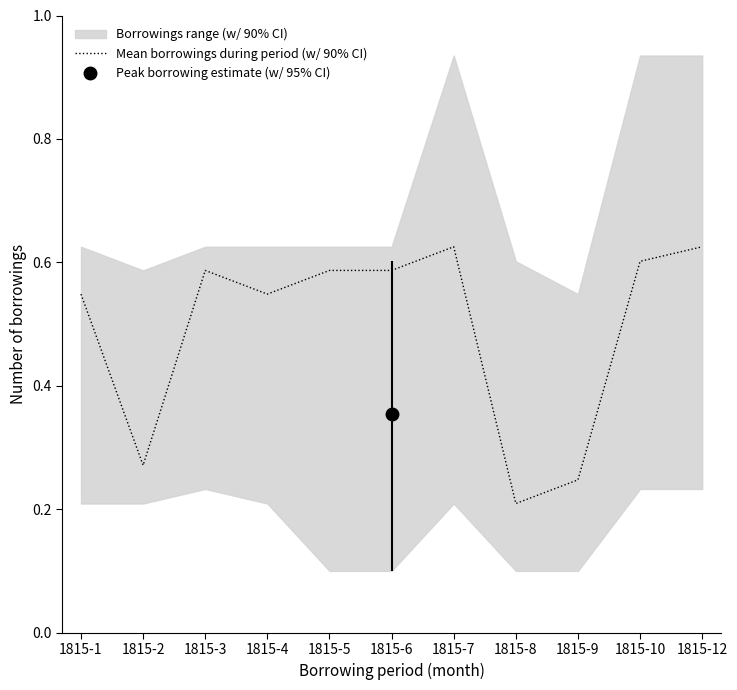

Reading right to left, what are all the values shown in this chart?

1815-12=0.6	1815-10=0.6	1815-9=0.2	1815-8=0.2	1815-7=0.6	1815-6=0.6	1815-5=0.6	1815-4=0.5	1815-3=0.6	1815-2=0.3	1815-1=0.5